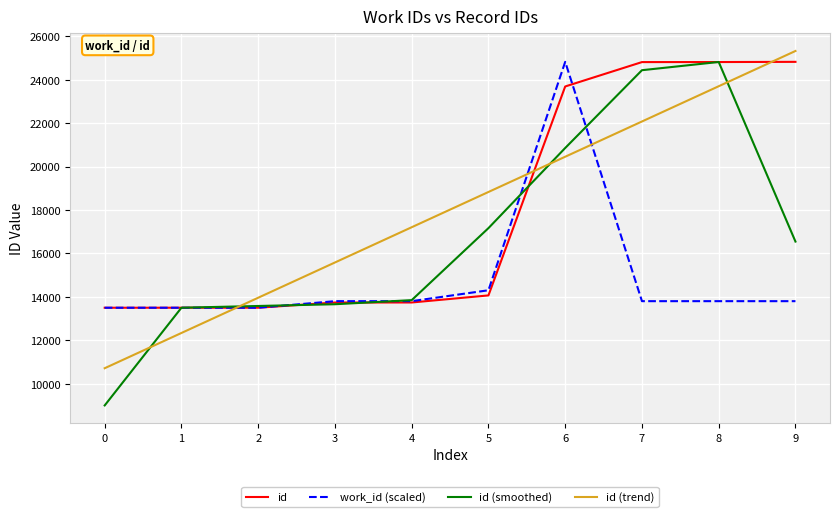

At which category is the sum across all series the highest?

6